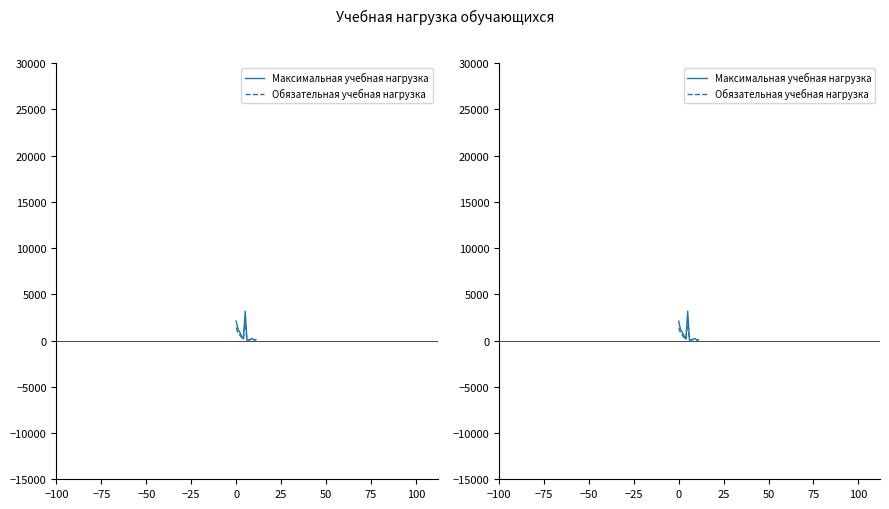

Which series changed the most between 50 and 75?

Максимальная учебная нагрузка